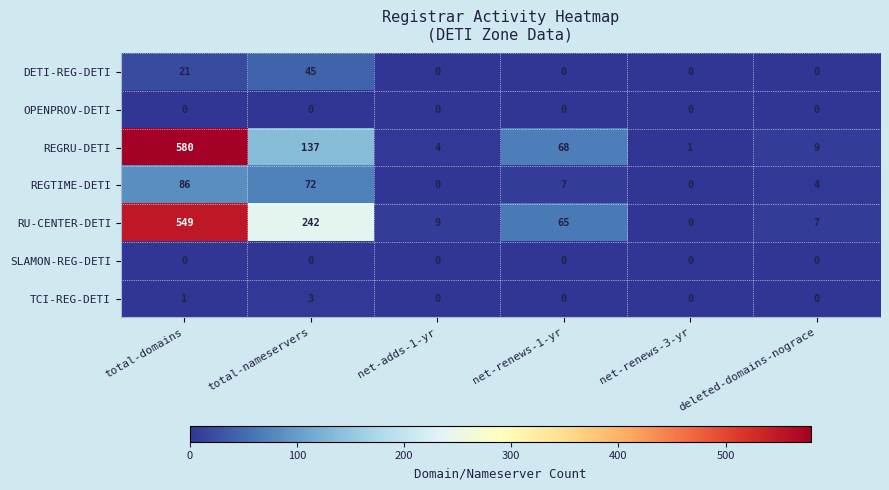

What is the difference between the highest and lowest values at net-renews-3-yr?

1